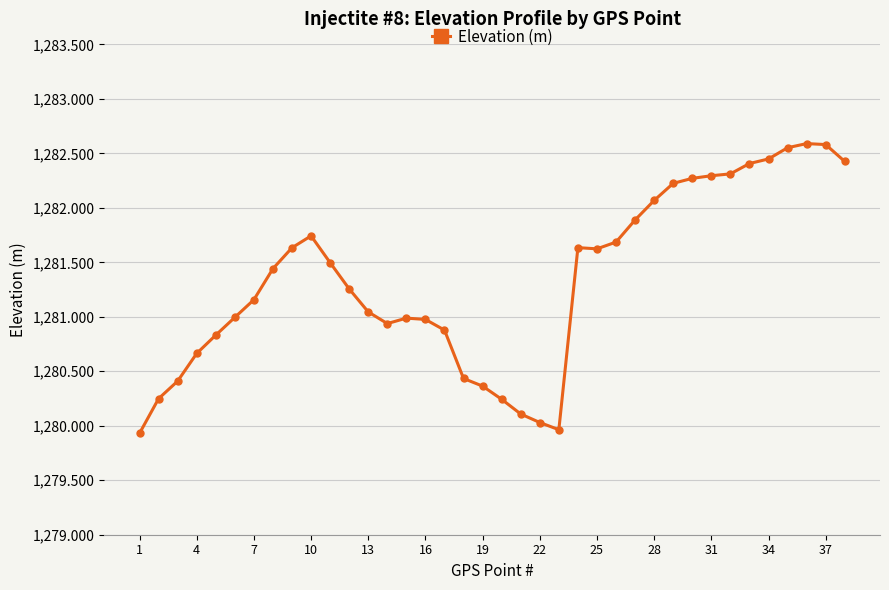

How many data points does each series have?

38